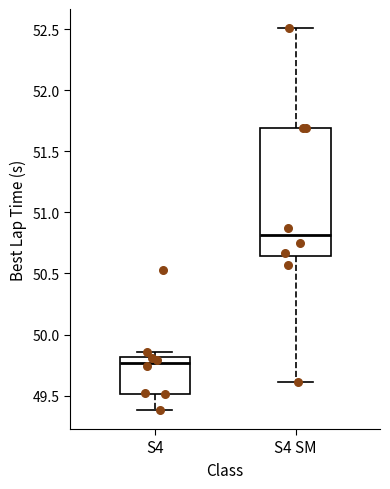

Comparing the boxes themselves (not the whiskers), which one is the tallest?

S4 SM